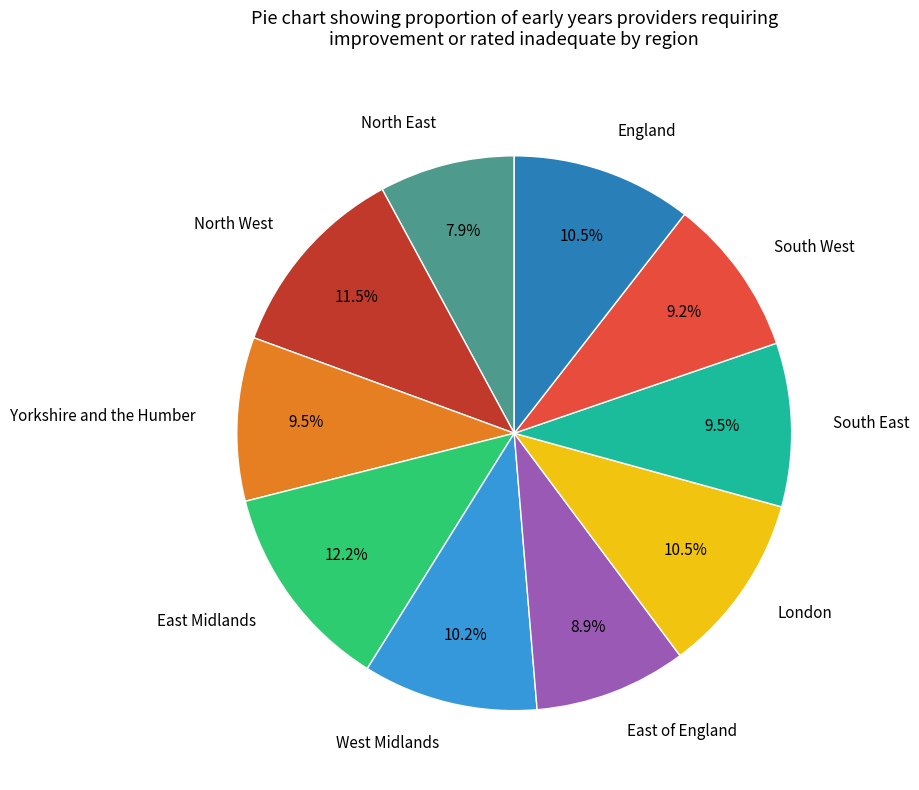

What is the smallest slice in the pie chart?

North East